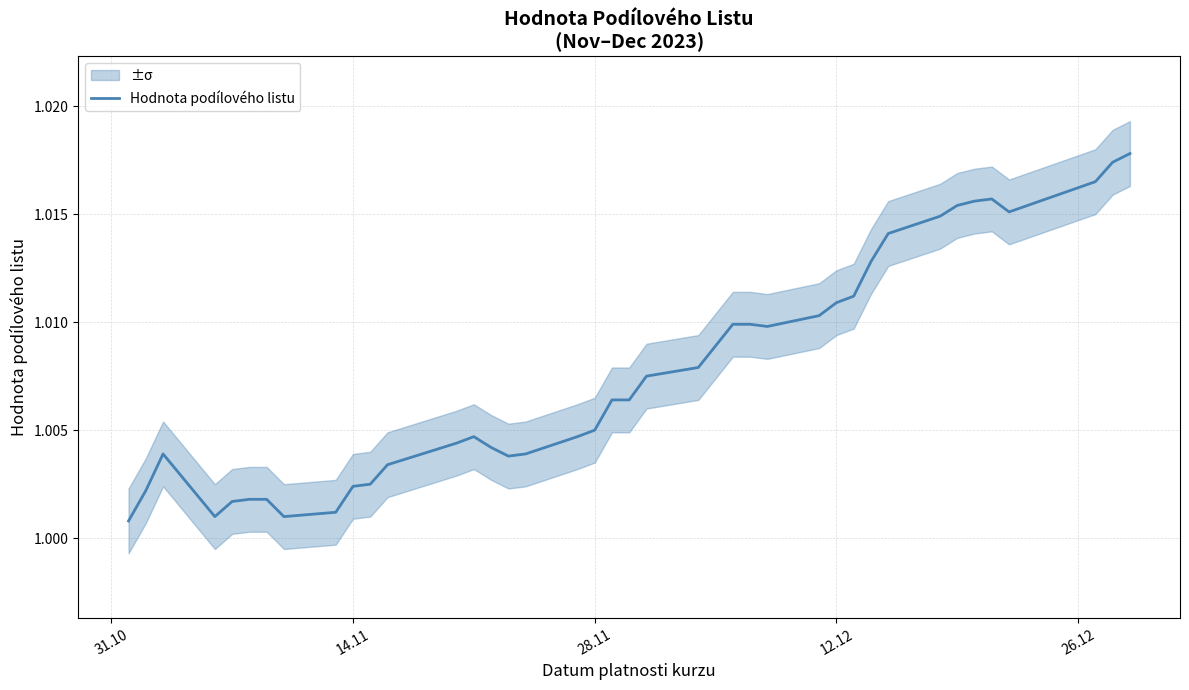

The value at 28.11 is 1.0. True or false?

True